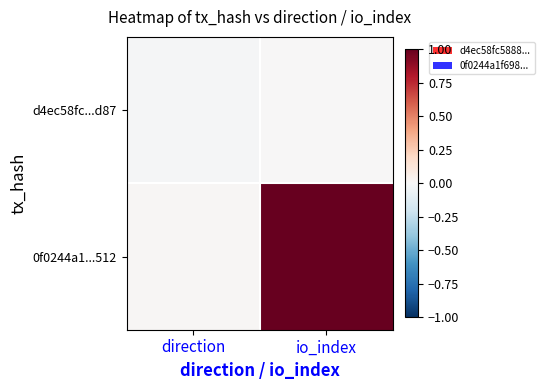

Rank the series by their maximum value, from highest to lowest.

0f0244a1...512, d4ec58fc...d87